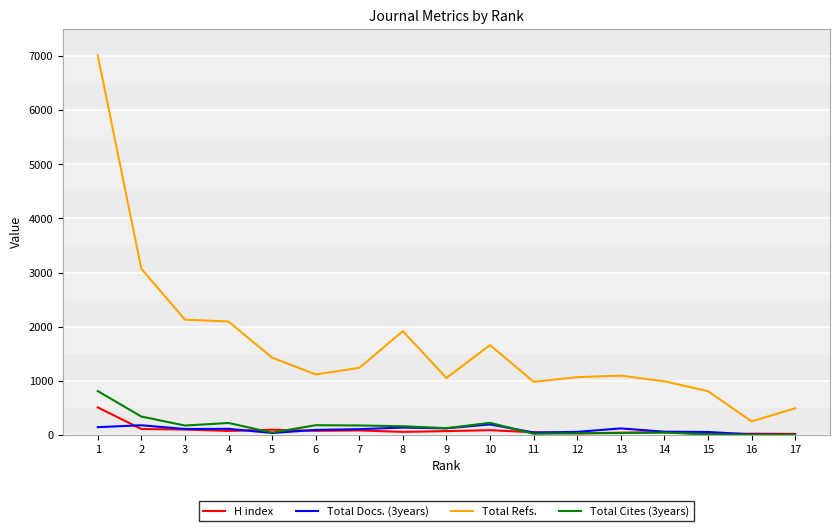

What is the highest value of the Total Cites (3years) series?

808